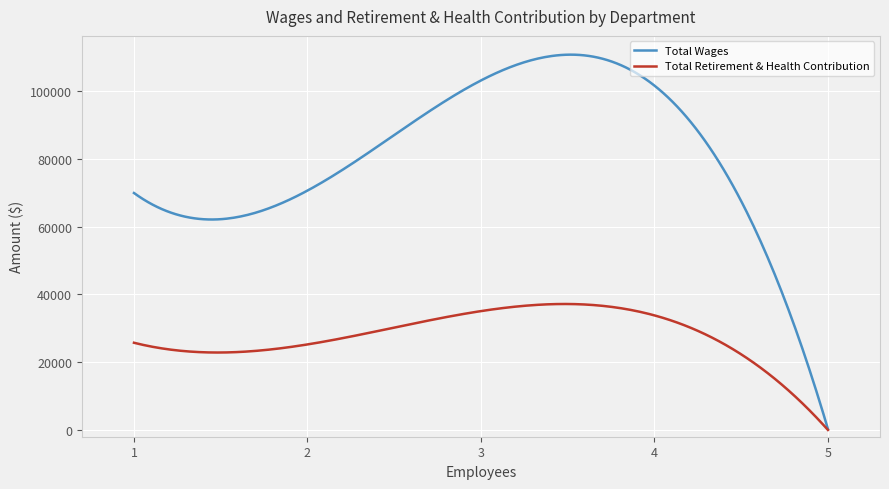

Which series has the largest total across all categories?

Total Wages